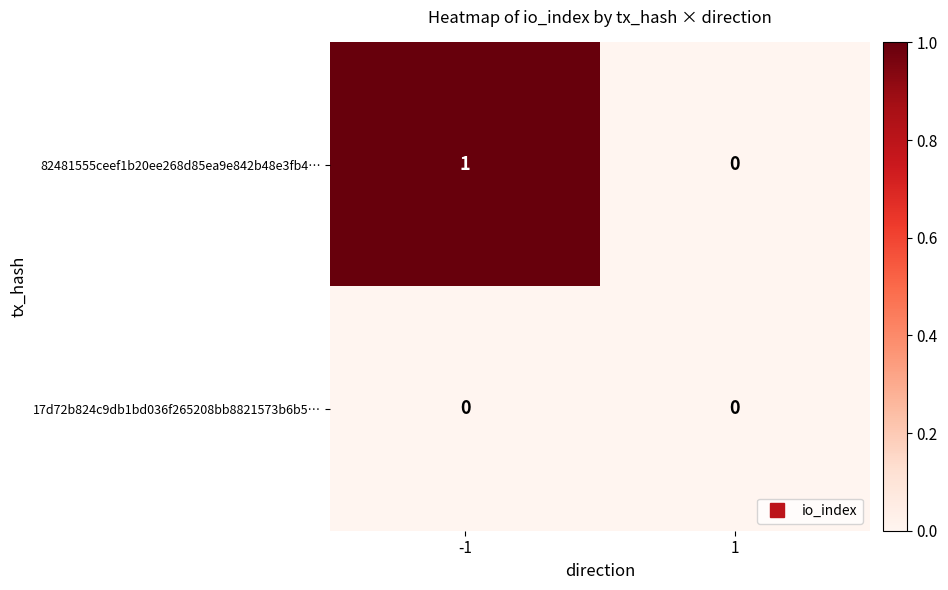

Reading left to right, list all the values displayed in this chart.

82481555ceef1b20ee268d85ea9e842b48e3fb4…: -1=1	1=0
17d72b824c9db1bd036f265208bb8821573b6b5…: -1=0	1=0